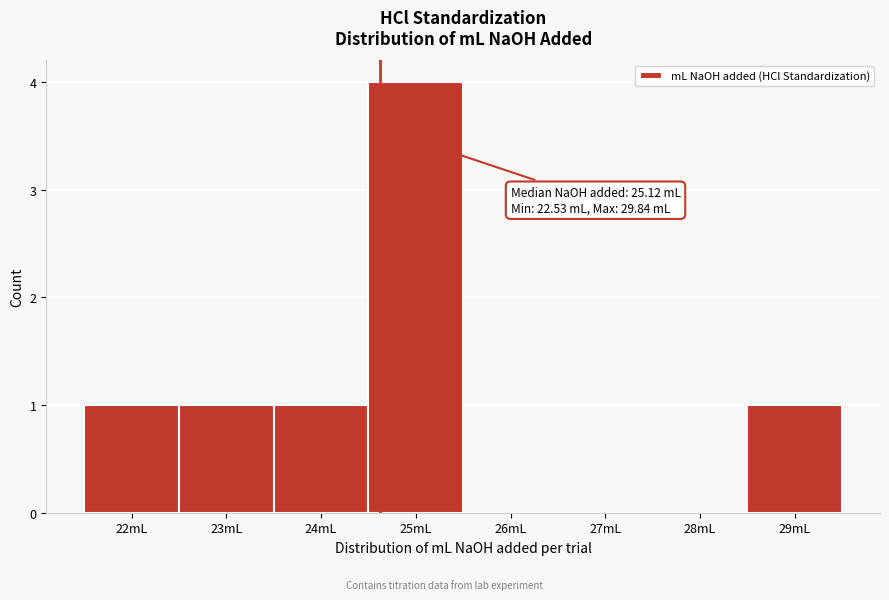

Reading left to right, what are all the values shown in this chart?

22mL=1	23mL=1	24mL=1	25mL=4	26mL=0	27mL=0	28mL=0	29mL=1